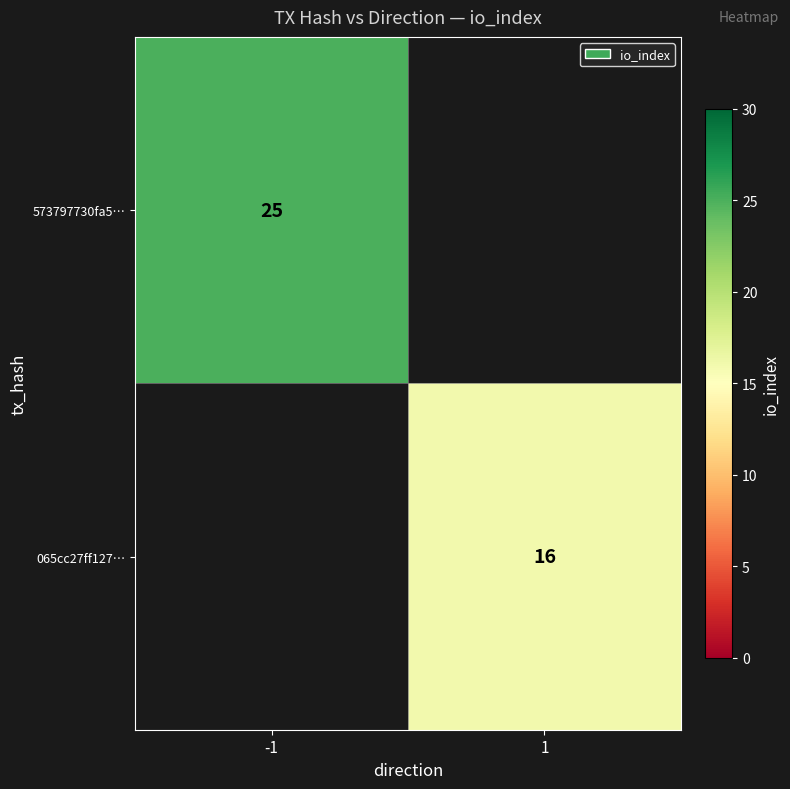

The value of 573797730fa5… at -1 is 38. True or false?

False